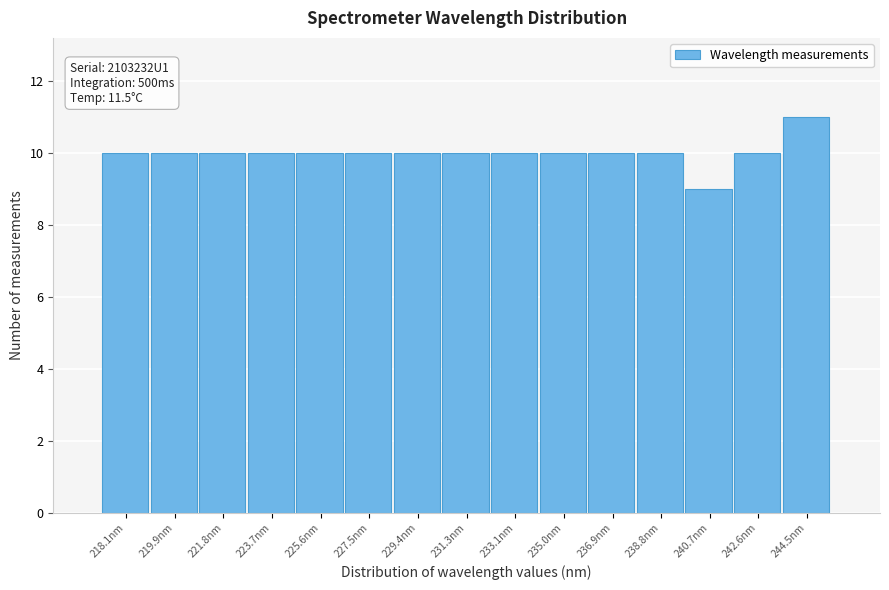

Reading left to right, extract all data points from this chart.

10	10	10	10	10	10	10	10	10	10	10	10	9	10	11